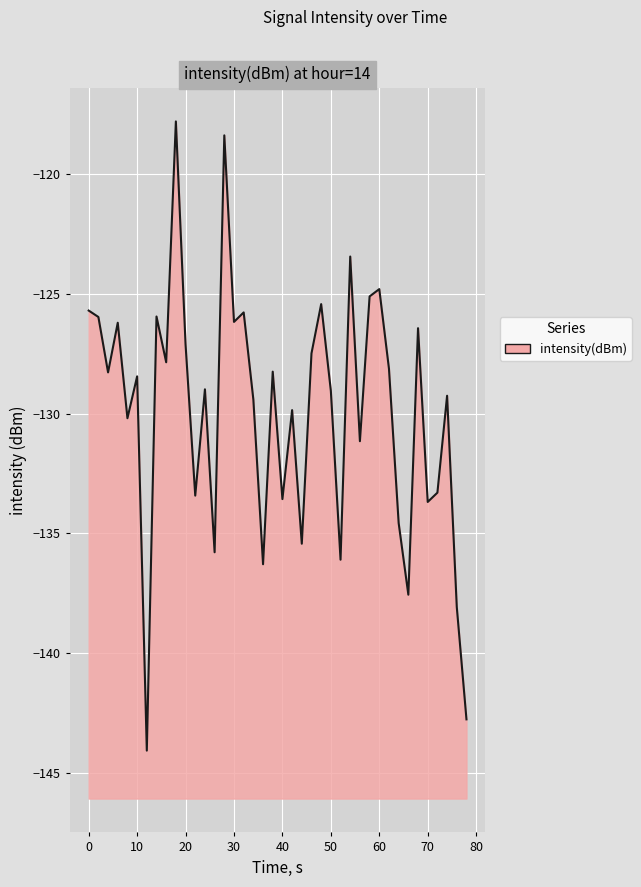

The value at 50 is -46.5. True or false?

False